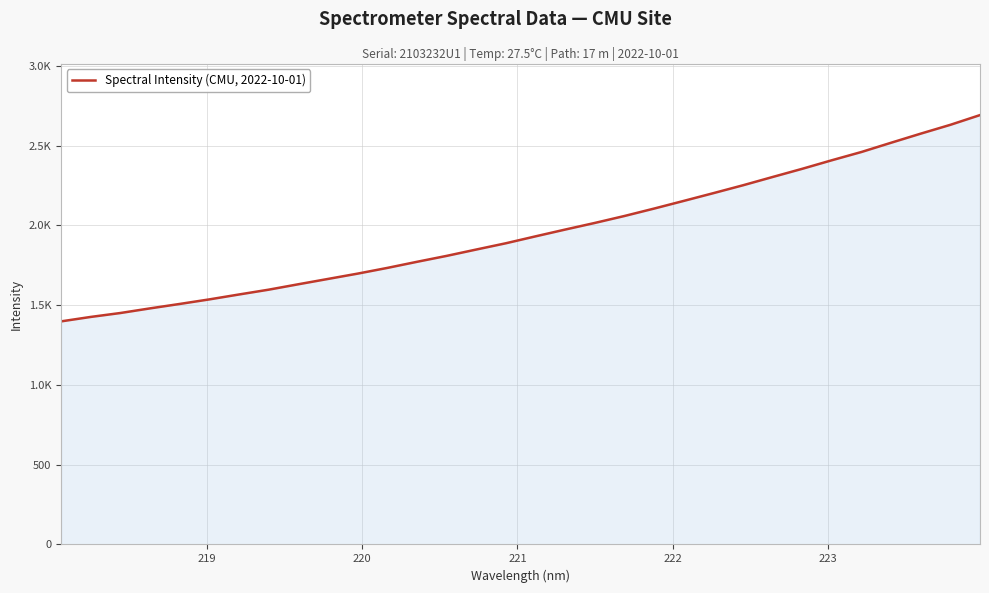

Is this an area chart (filled region under the line)?

Yes